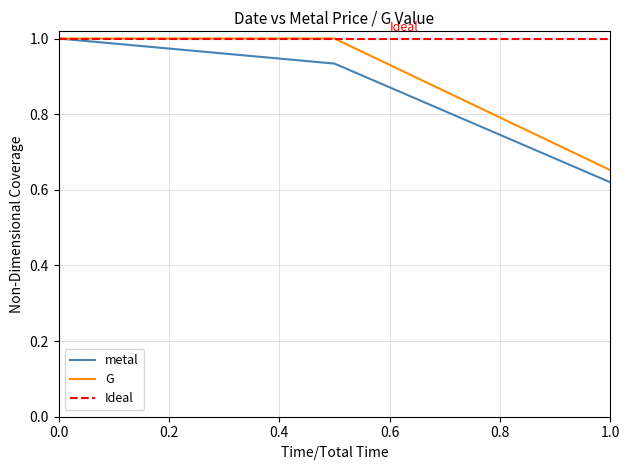

What is the value of the G point at the 2nd from the left?

1.0